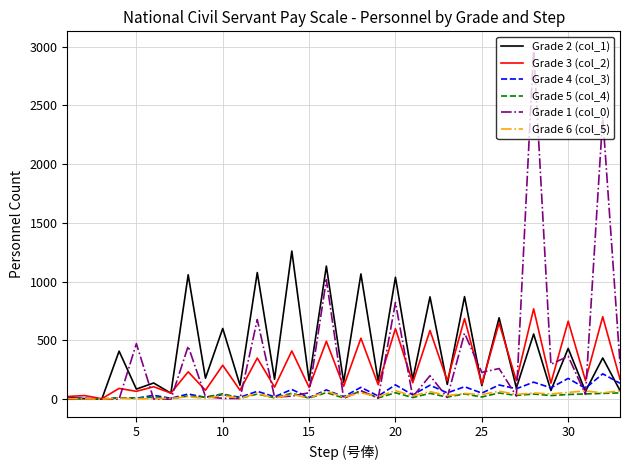

Is this an area chart (filled region under the line)?

No